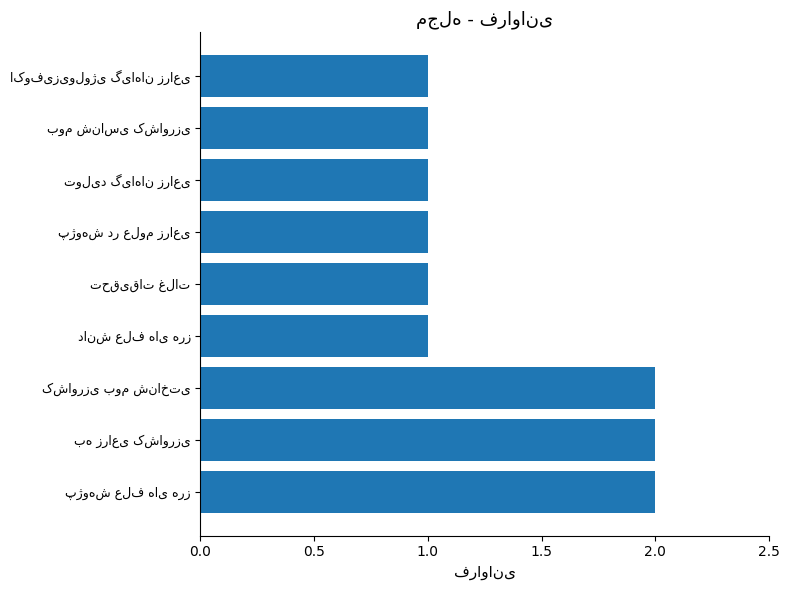

What is the sum of all values?

12